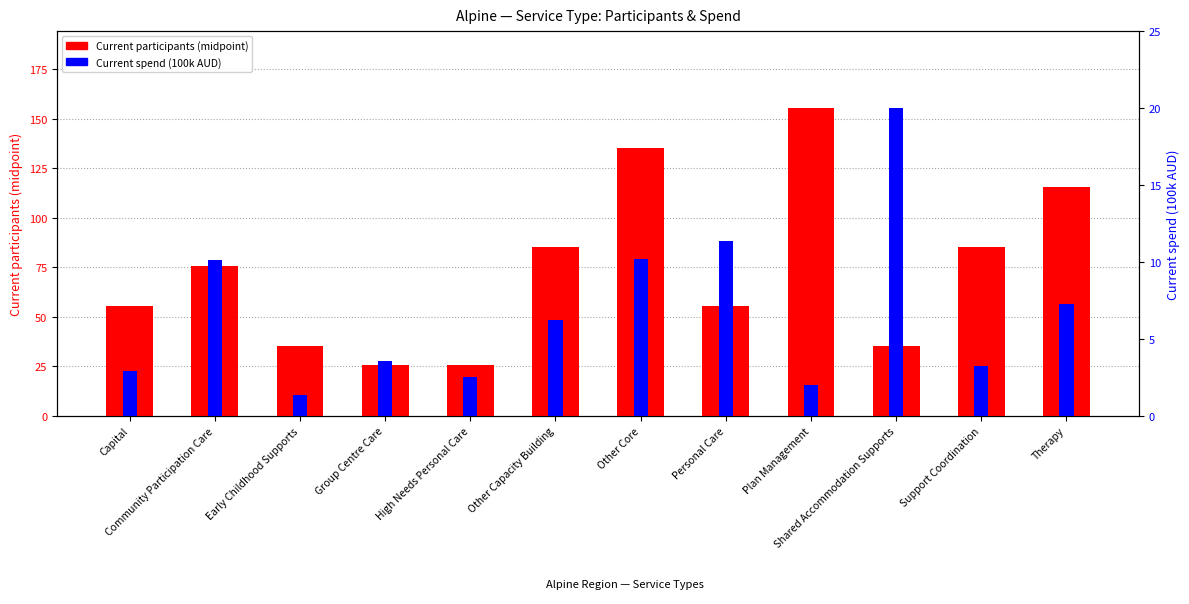

The Current spend (100k AUD) series shows 1.3 at Plan Management. True or false?

False